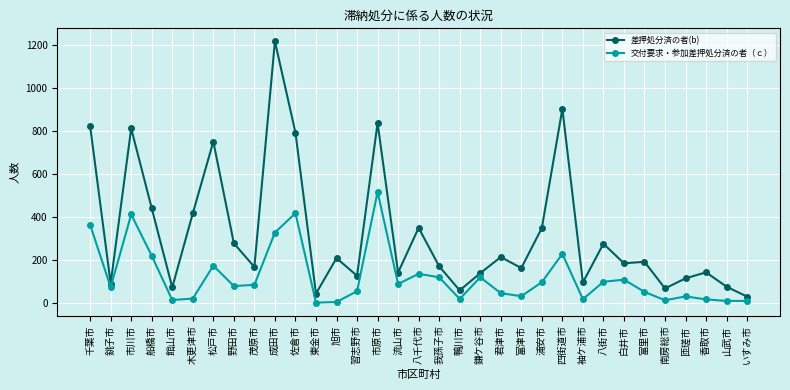

List the series in order of their peak value, highest first.

差押処分済の者(b), 交付要求・参加差押処分済の者（ｃ）